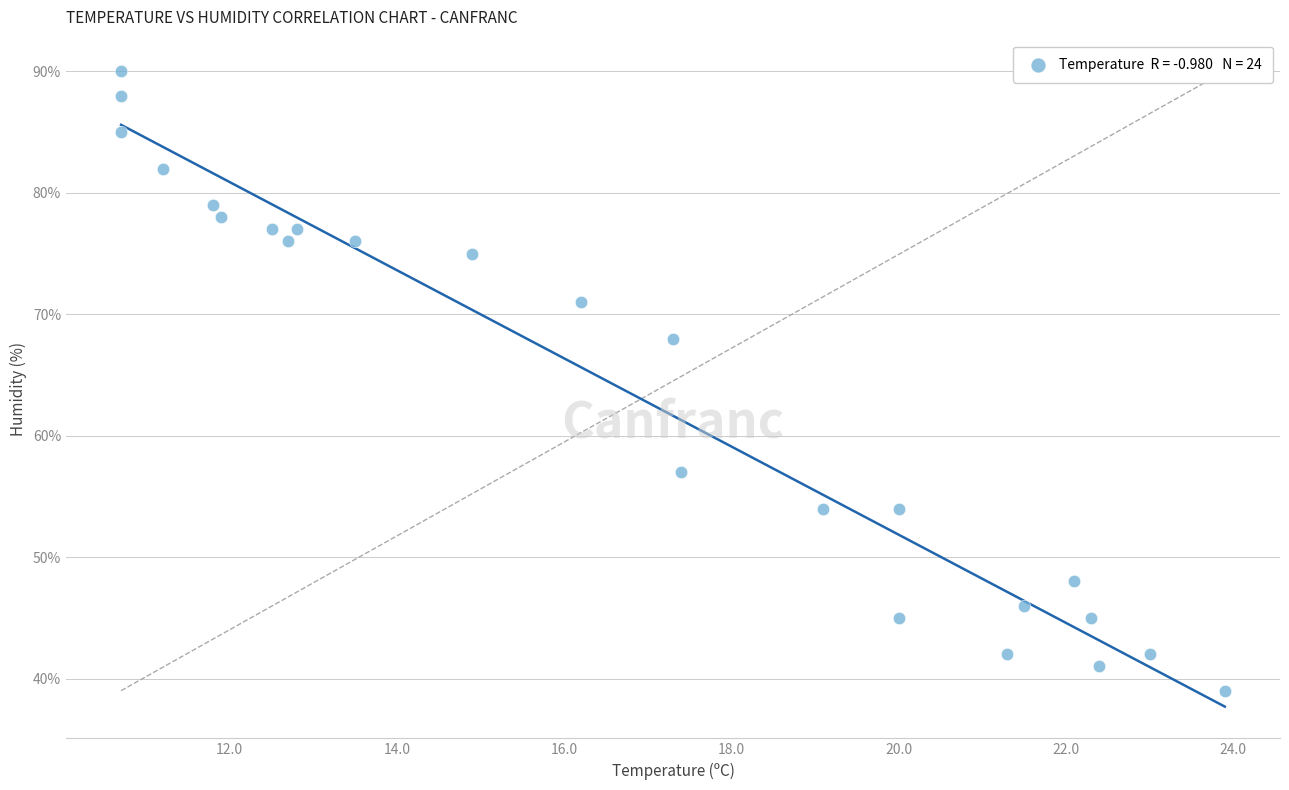

What Y value in the scatter plot is closest to 64?

68